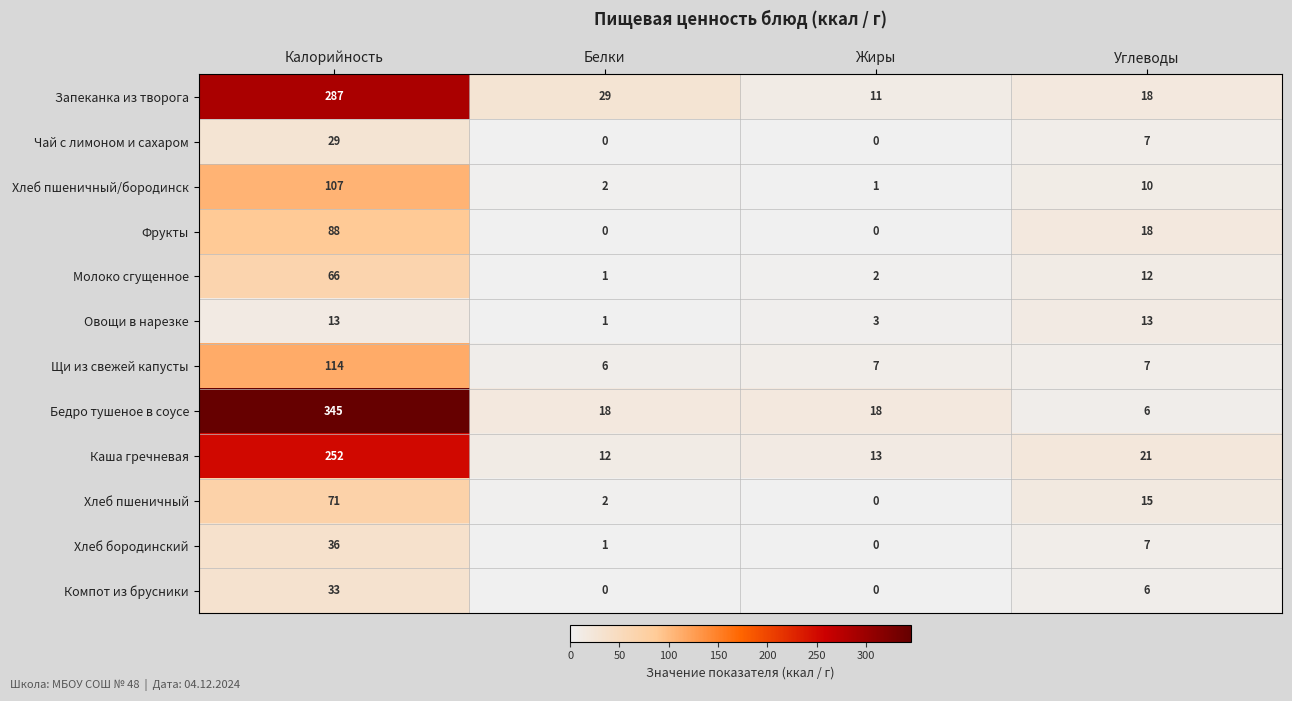

What is the difference between the maximum and second lowest values in the Каша гречневая series?

239